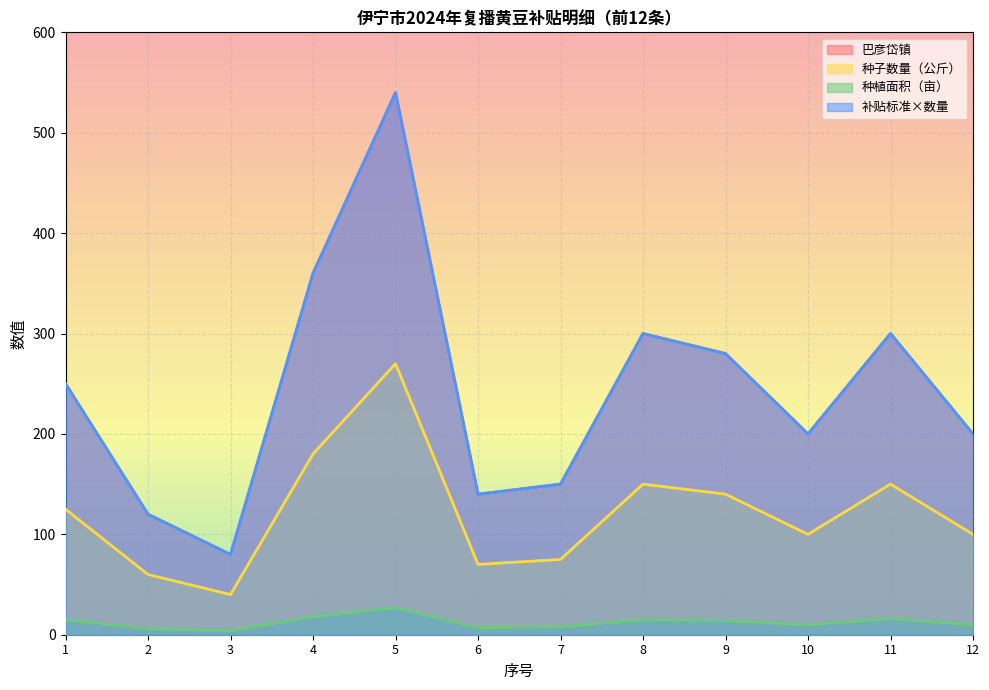

True or false: 补贴标准×数量 and 种子数量（公斤） cross at least once.

False